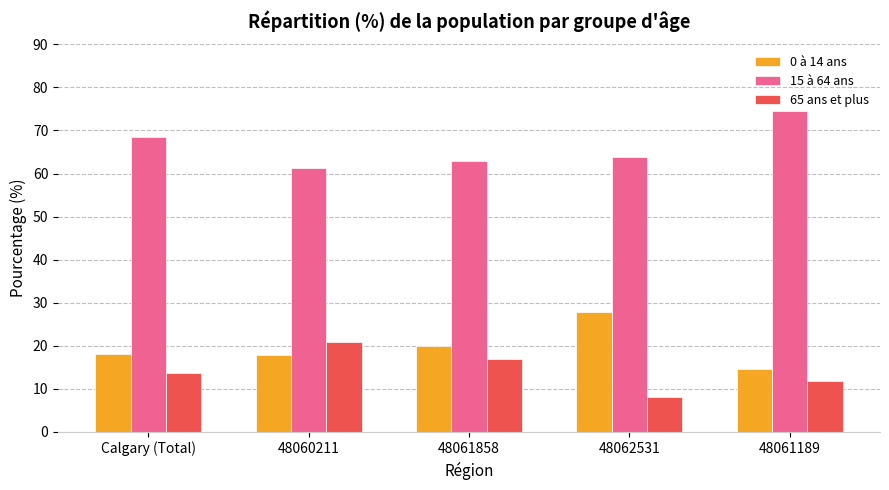

What is the label of the 1st bar from the right?

48061189